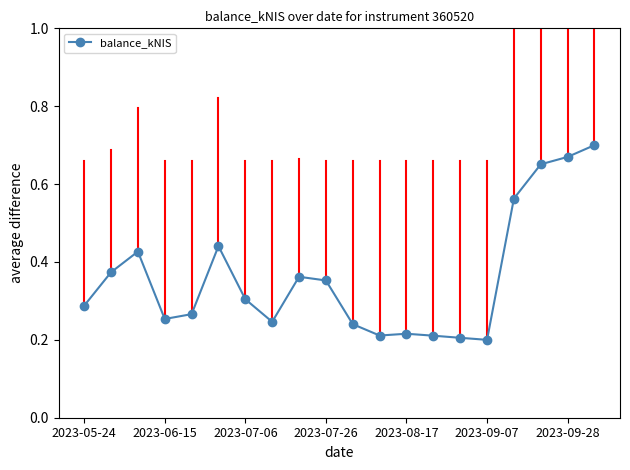

How many values are between 0 and 1?

20